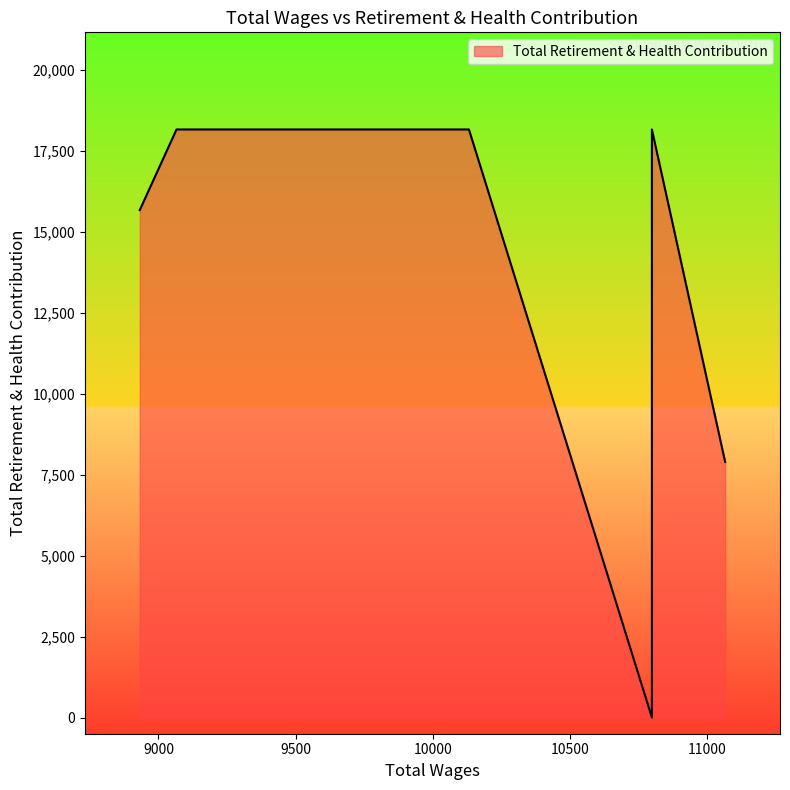

At which category does the data reach its first local valley?

10799.0